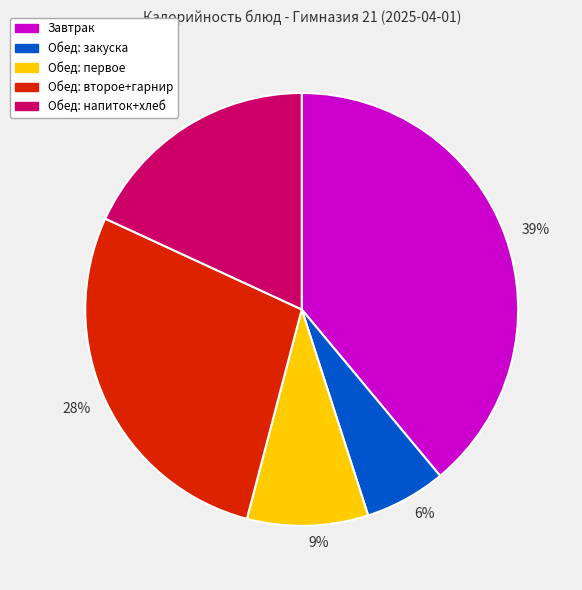

Is it true that 39% is 49% of the pie?

False